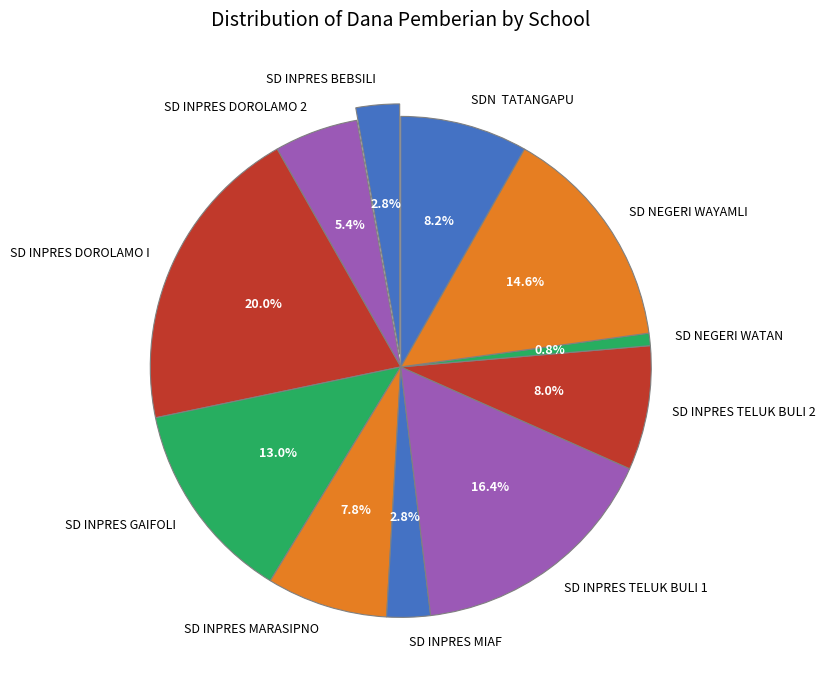

The SD NEGERI WATAN slice represents 1% of the pie. True or false?

True